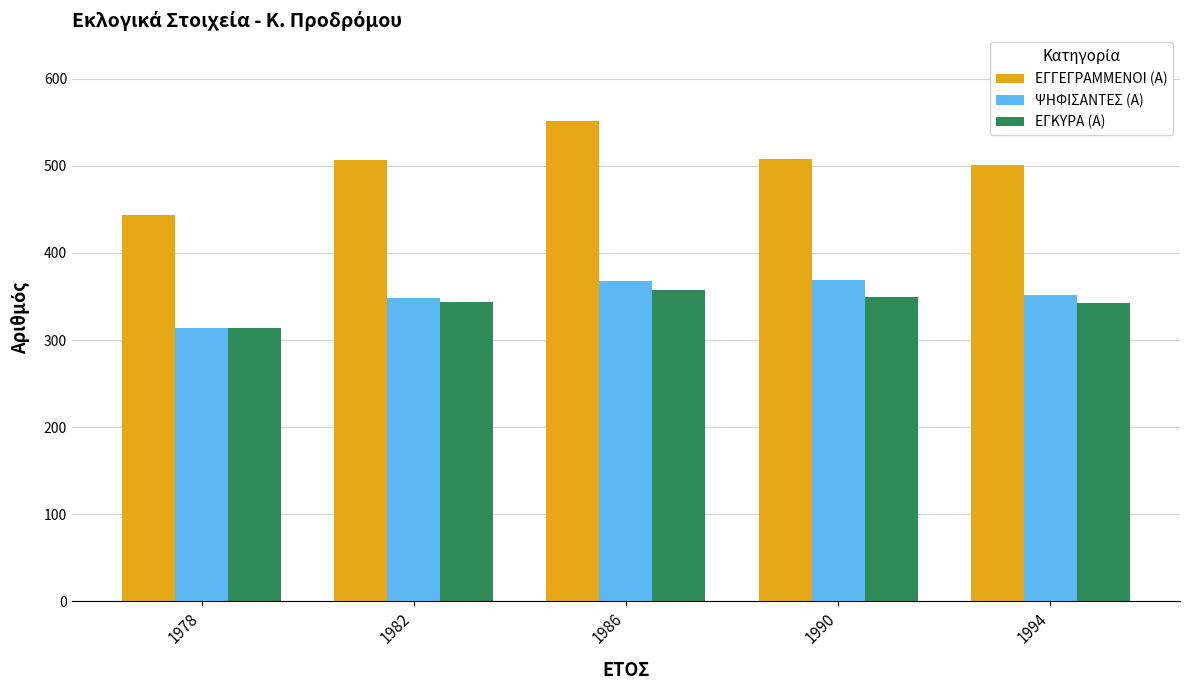

What is the maximum value shown in the chart?

552